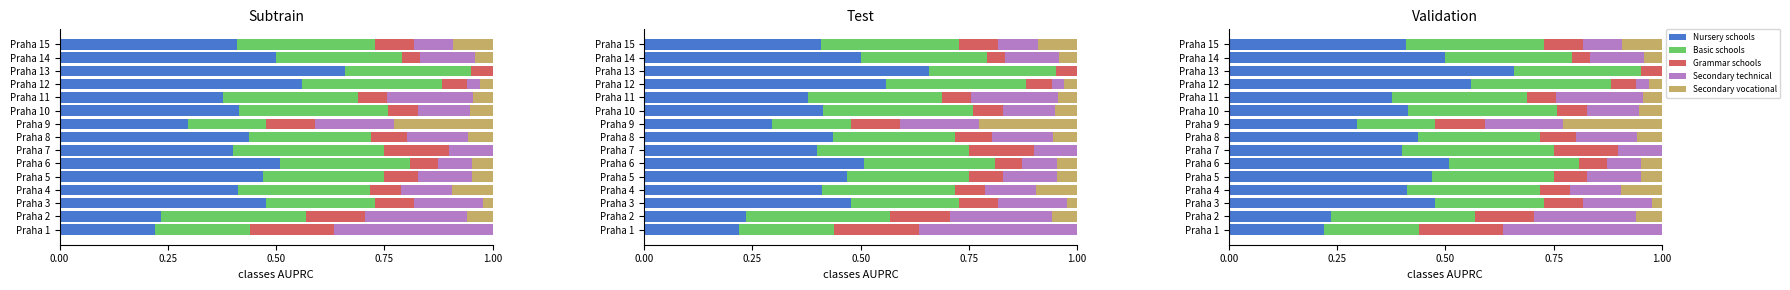

Reading left to right, transcribe all the data shown in this chart.

Nursery schools: 0.2	0.2	0.5	0.4	0.5	0.5	0.4	0.4	0.3	0.4	0.4	0.6	0.7	0.5	0.4
Basic schools: 0.2	0.3	0.2	0.3	0.3	0.3	0.3	0.3	0.2	0.3	0.3	0.3	0.3	0.3	0.3
Grammar schools: 0.2	0.1	0.1	0.1	0.1	0.1	0.1	0.1	0.1	0.1	0.1	0.1	0.0	0.0	0.1
Secondary technical: 0.4	0.2	0.2	0.1	0.1	0.1	0.1	0.1	0.2	0.1	0.2	0.0	0.0	0.1	0.1
Secondary vocational: 0.0	0.1	0.0	0.1	0.0	0.0	0.0	0.1	0.2	0.1	0.0	0.0	0.0	0.0	0.1